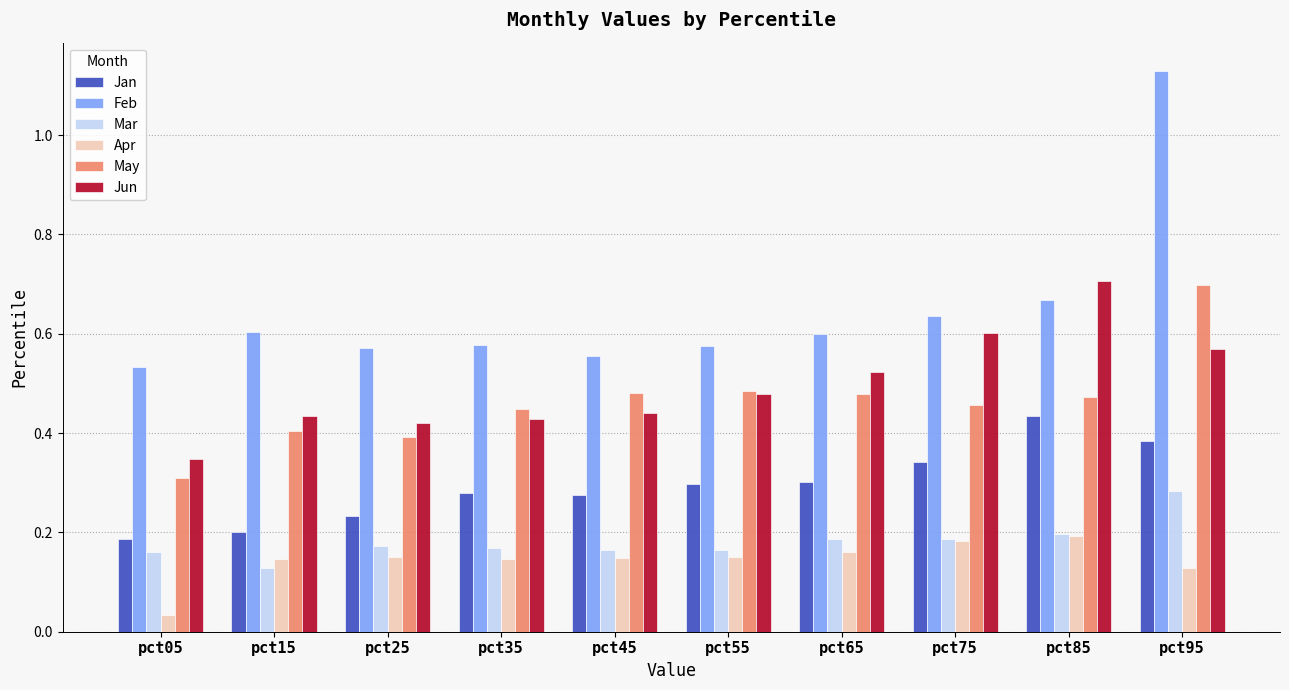

At which category does the chart reach its minimum across all series?

pct05